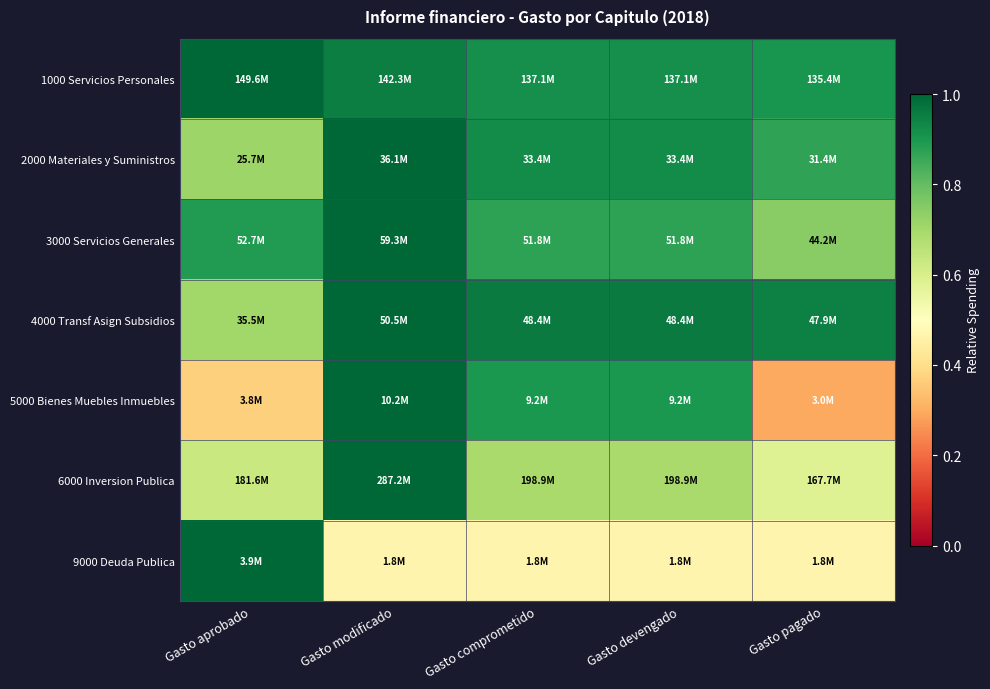

What is the greatest value displayed?

1.0